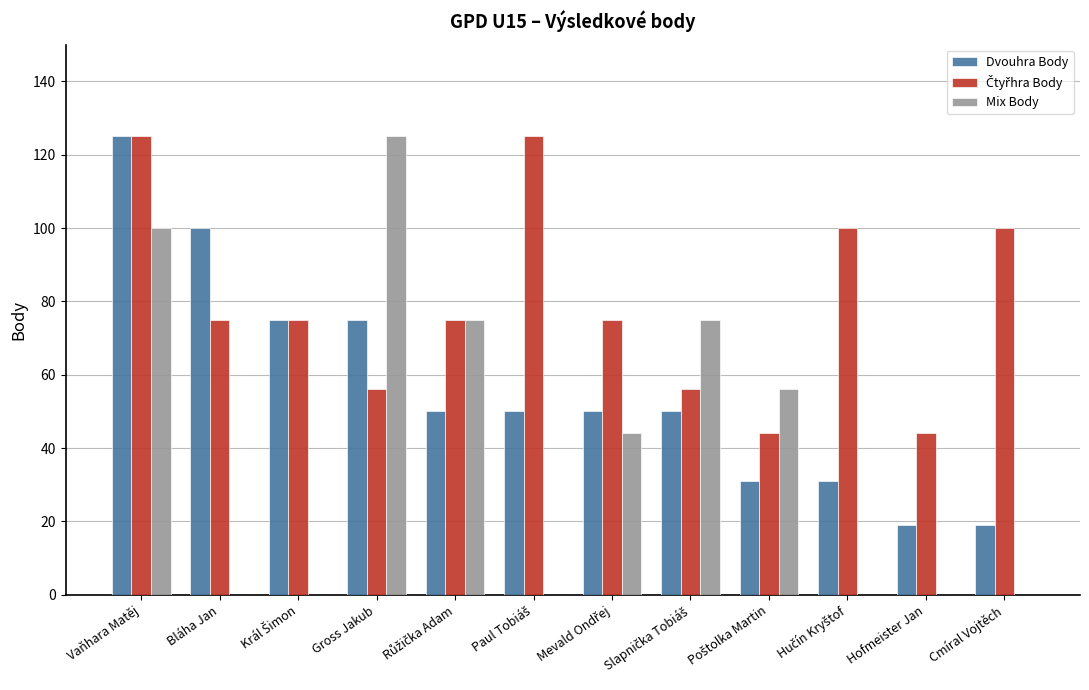

What is the greatest value displayed?

125